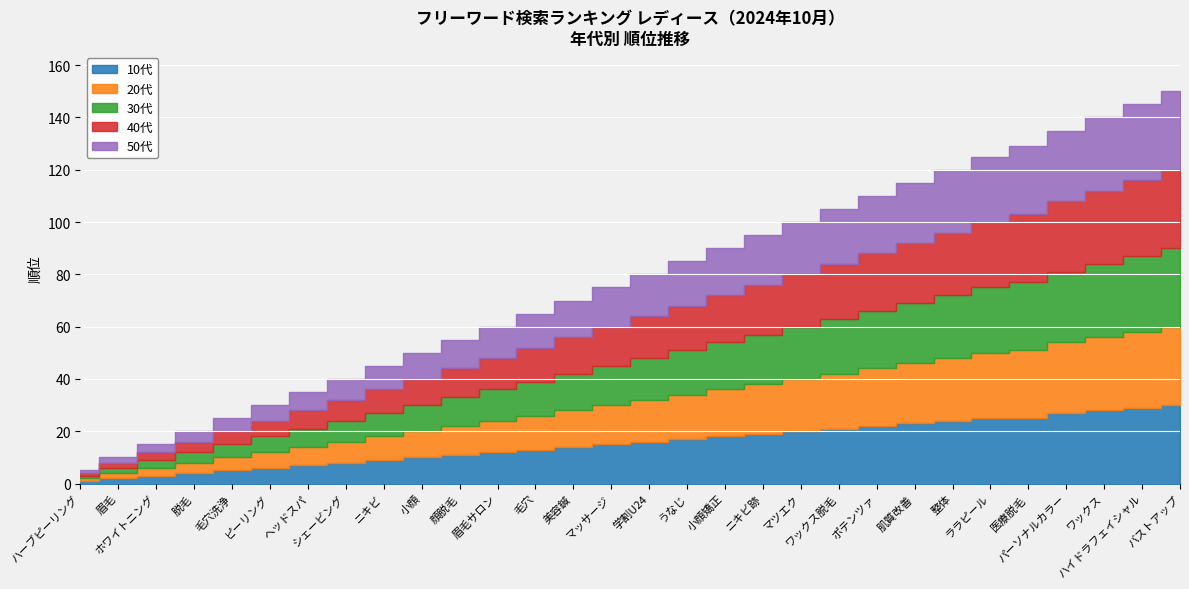

Rank the series at ポテンツァ from lowest to highest value.

10代, 20代, 30代, 40代, 50代